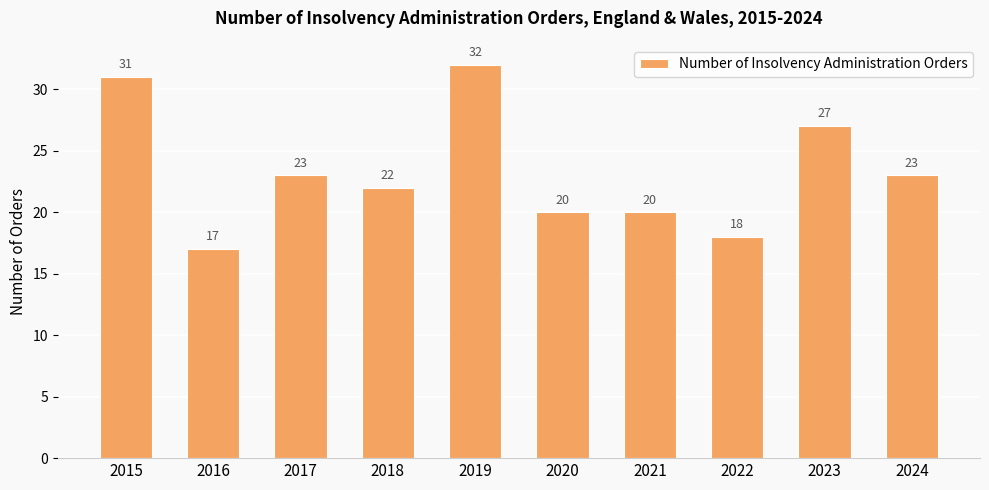

How many data points are less than 23?

5